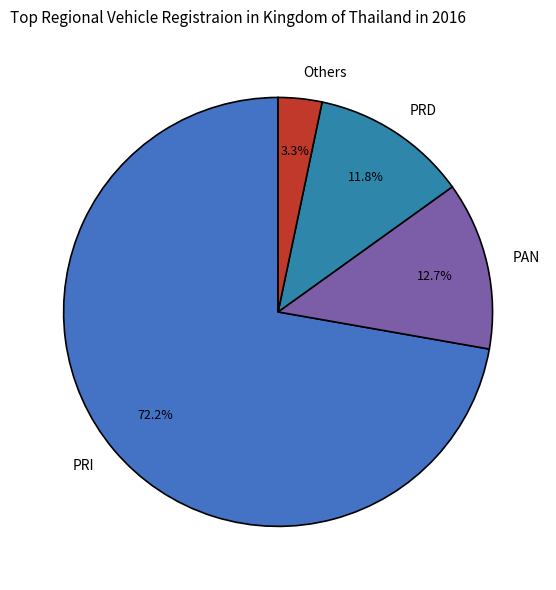

Does any single category account for the majority?

Yes